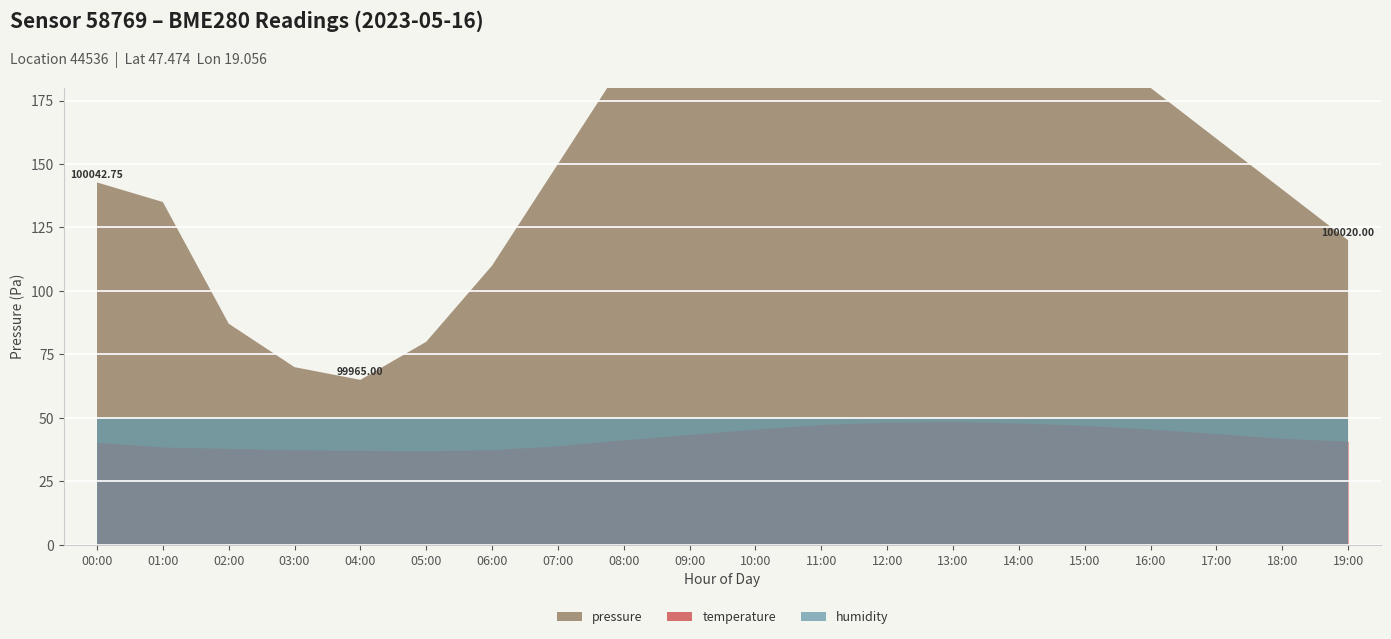

Where does the pressure series first go above 100060?

08:00